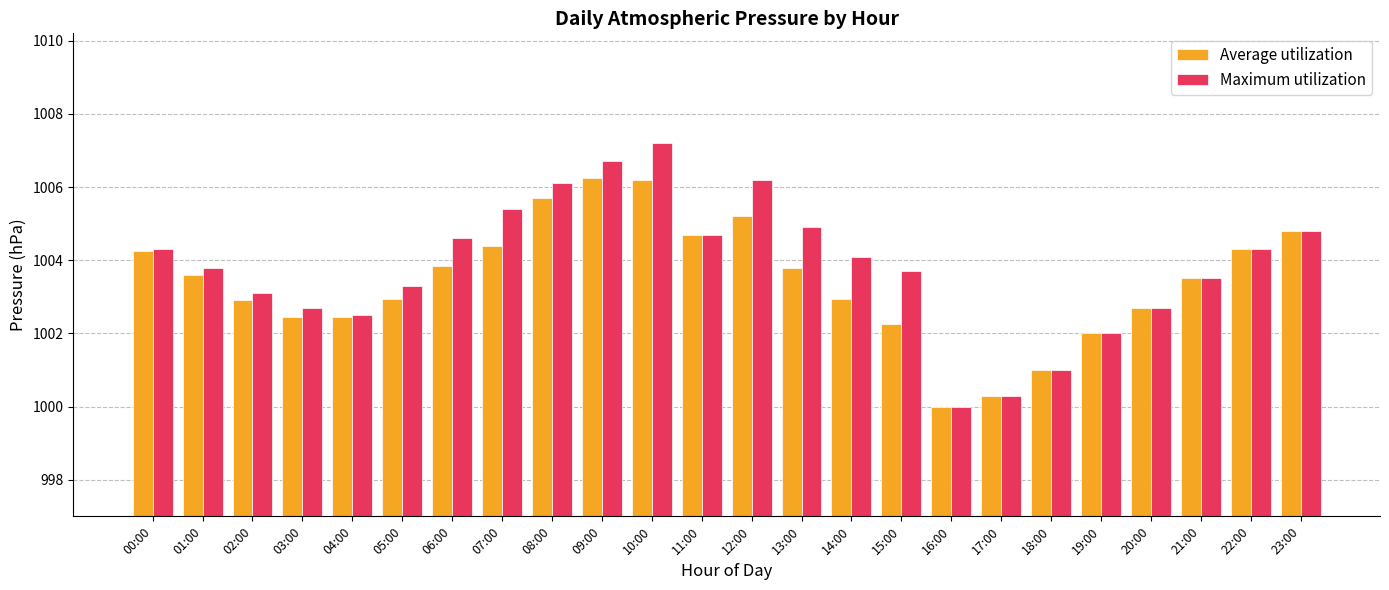

Does the chart contain any negative values?

No